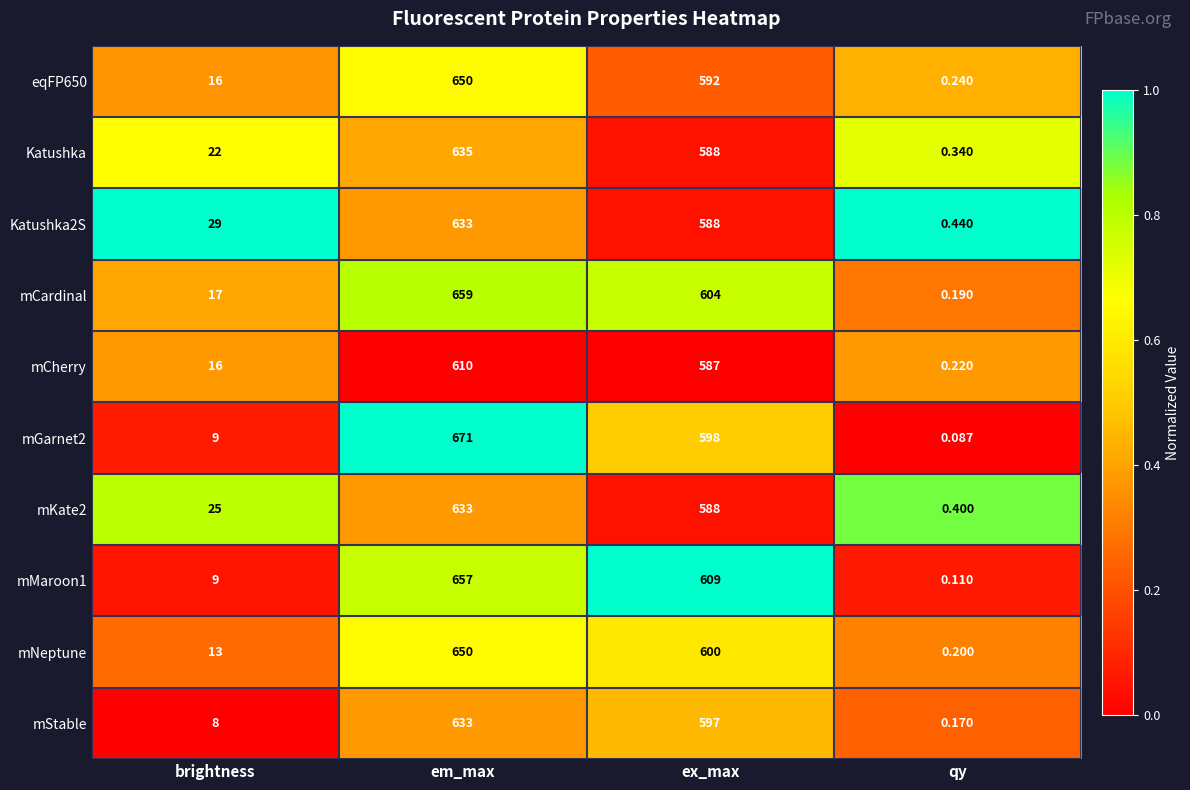

Which series has the largest total across all categories?

mCardinal